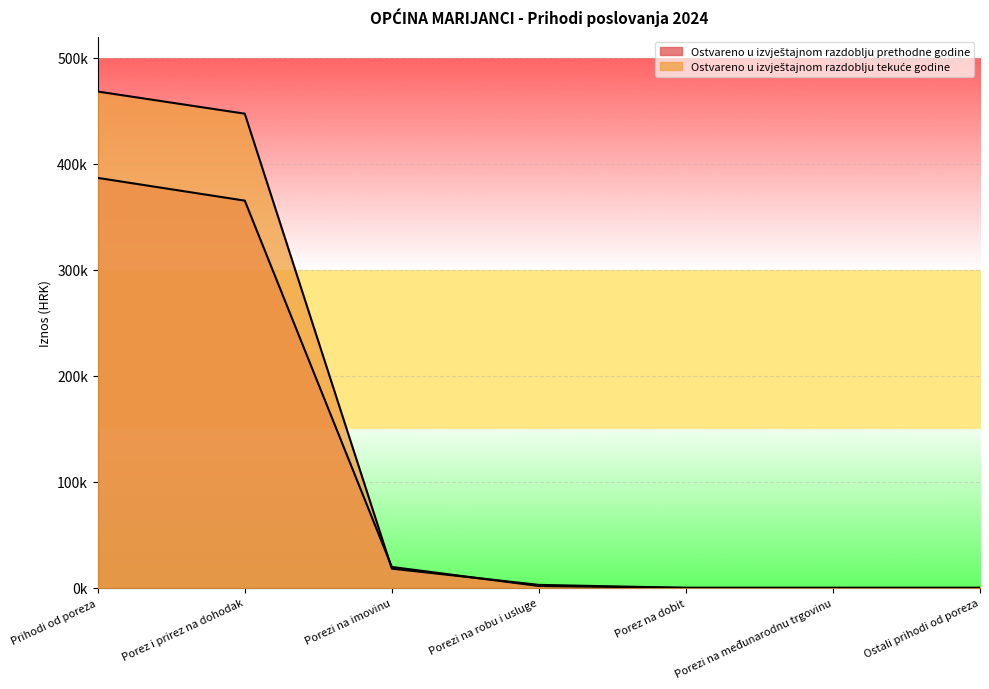

At which label is Ostvareno u izvještajnom razdoblju prethodne godine closest to 193387?

Porez i prirez na dohodak